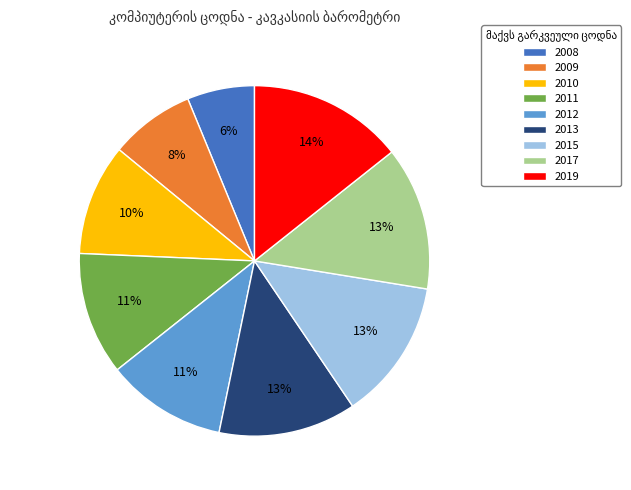

To the nearest percent, what portion does 2012 represent?

11%